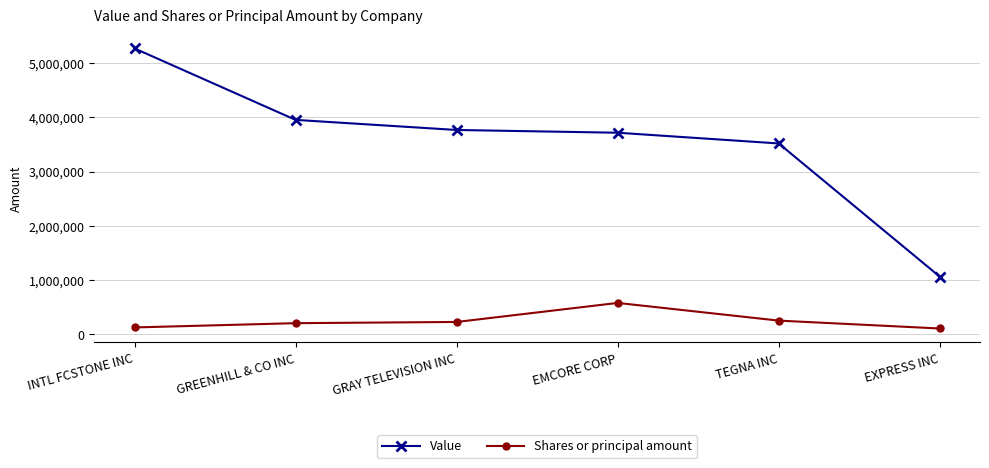

True or false: Shares or principal amount and Value cross at least once.

False